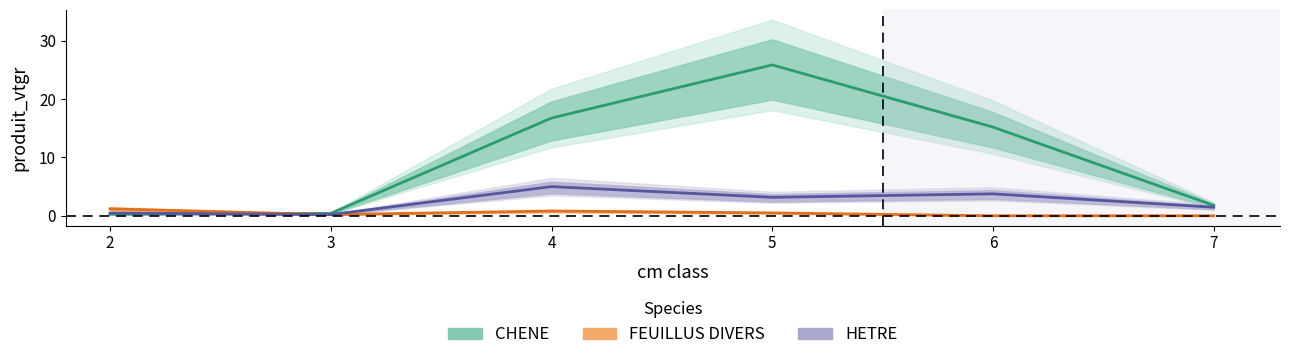

Does the chart have visible grid lines?

No